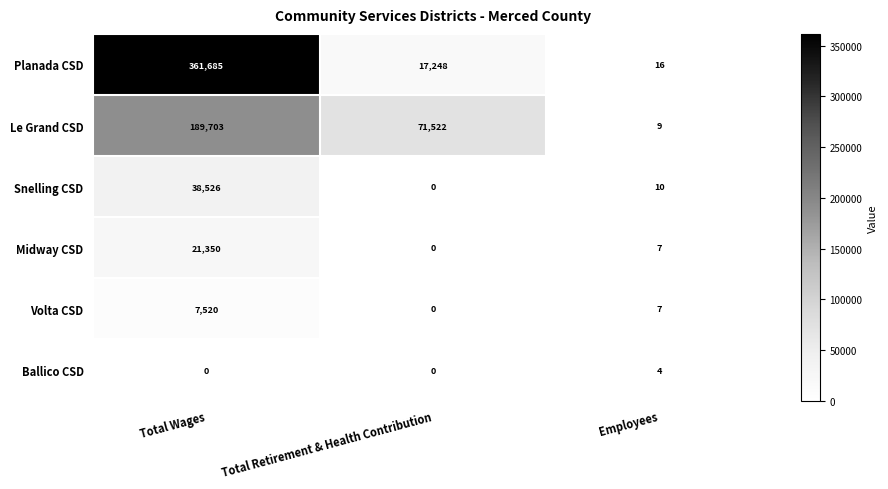

Count the number of categories in the chart.

3